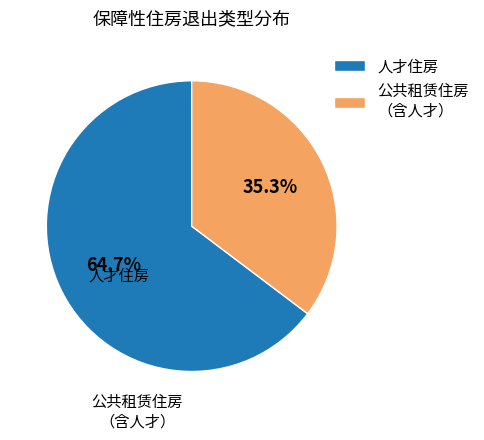

Count the number of slices in the pie.

2